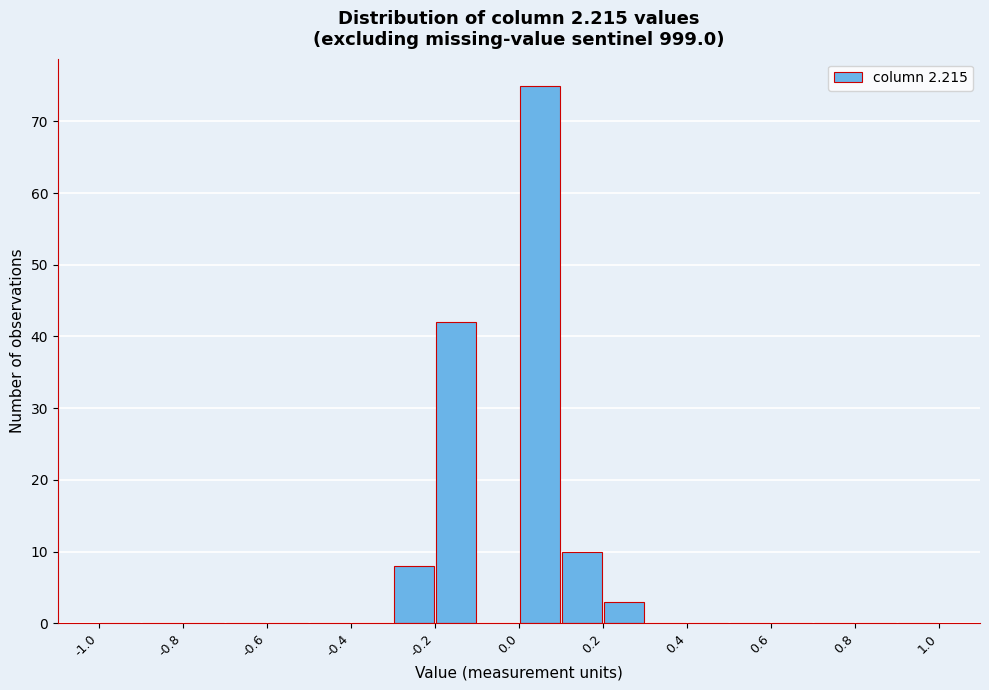

Over which range of the x-axis is the bar tallest?

0.0 to 0.1